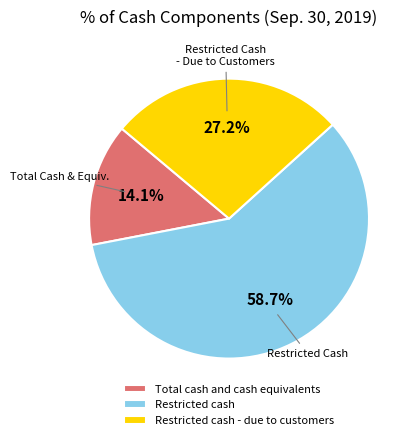

What percentage is NOT represented by Restricted cash?

41.3%